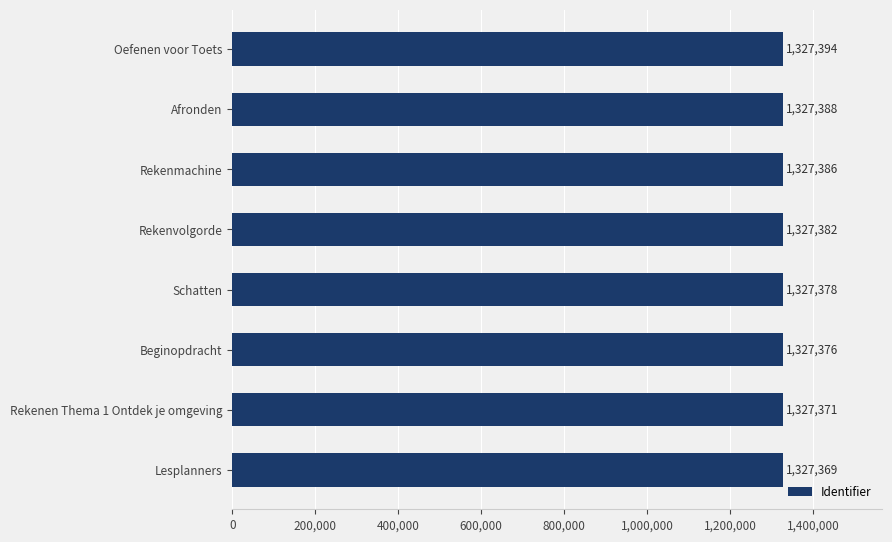

Does the chart contain any negative values?

No